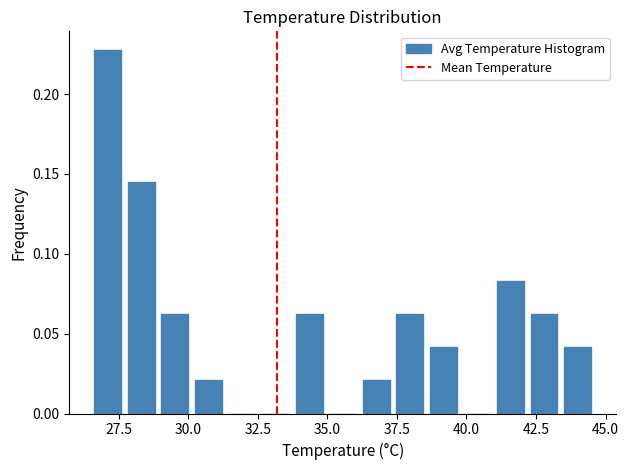

Around what value on the x-axis is the tallest bar? Give the approximate position of its centre, as read against the axis.

27.0